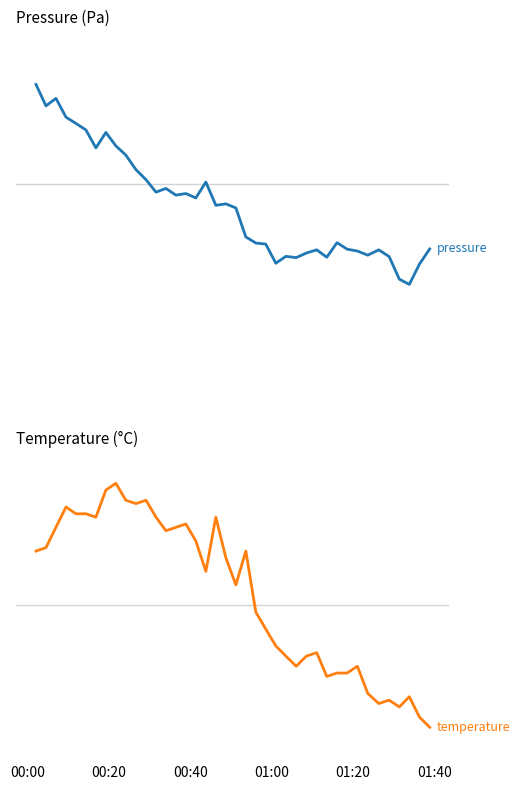

Rank the series by their maximum value, from highest to lowest.

pressure, temperature